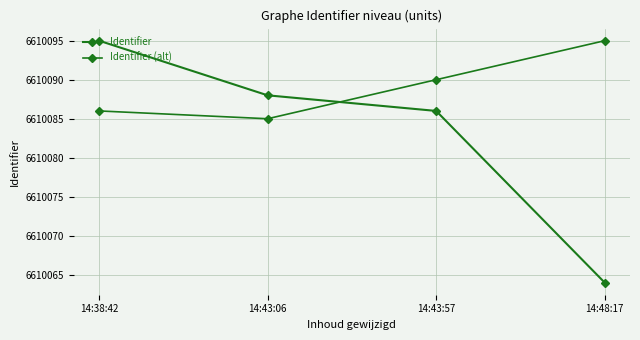

Which series has the largest total across all categories?

Identifier (alt)